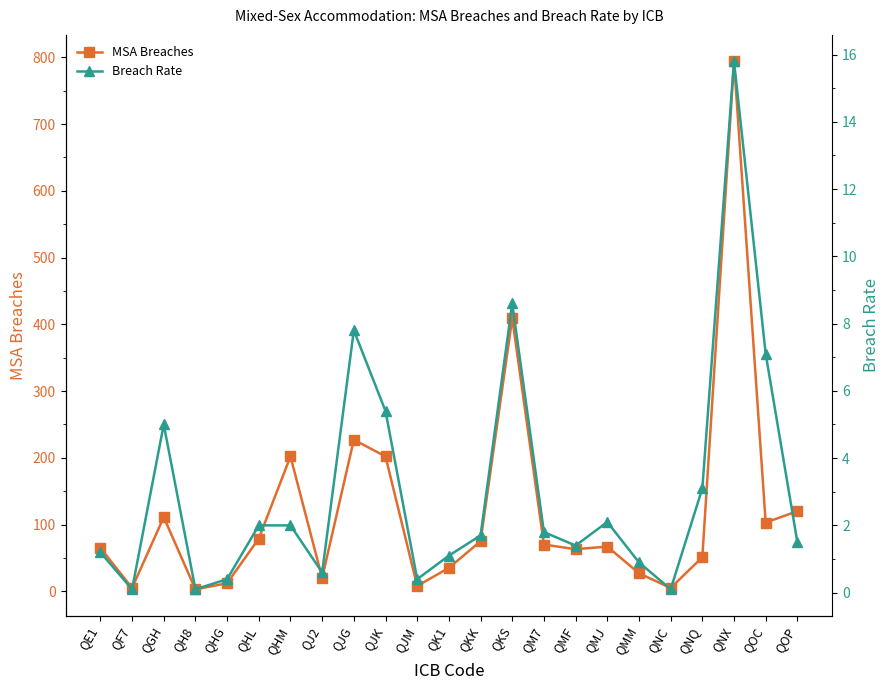

True or false: Breach Rate and MSA Breaches intersect in this chart.

False